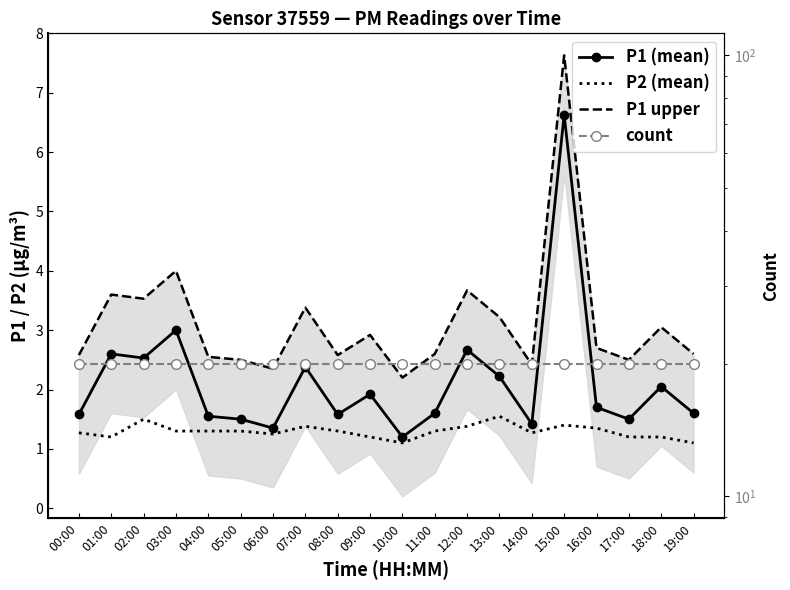

Rank the series at 13:00 from lowest to highest value.

P2 (mean), P1 (mean), P1 upper, count